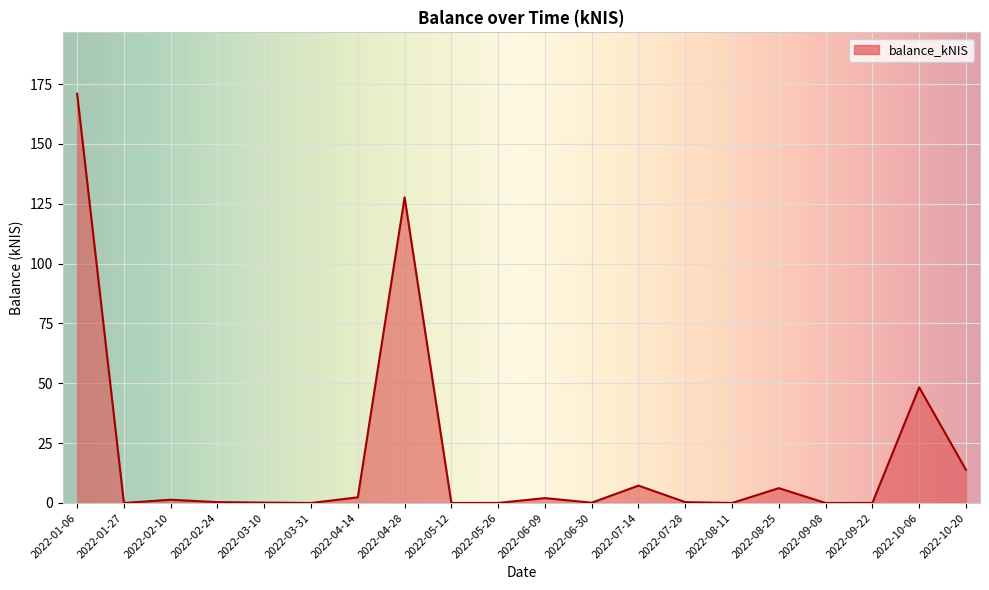

What position from the left is 2022-04-28?

8